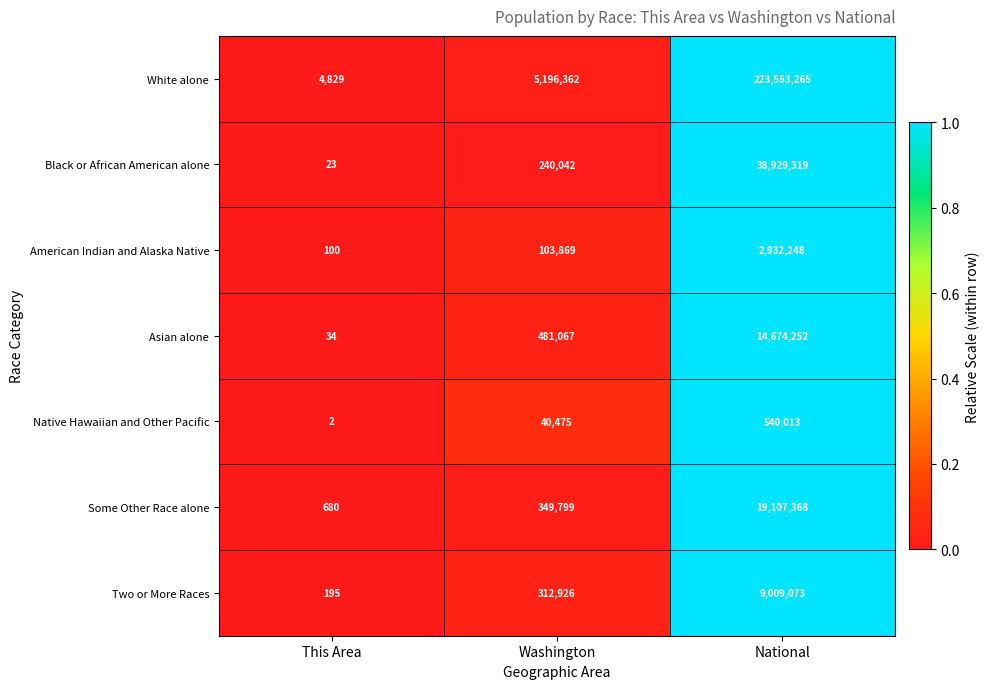

Between This Area and National, which series saw the biggest shift?

White alone